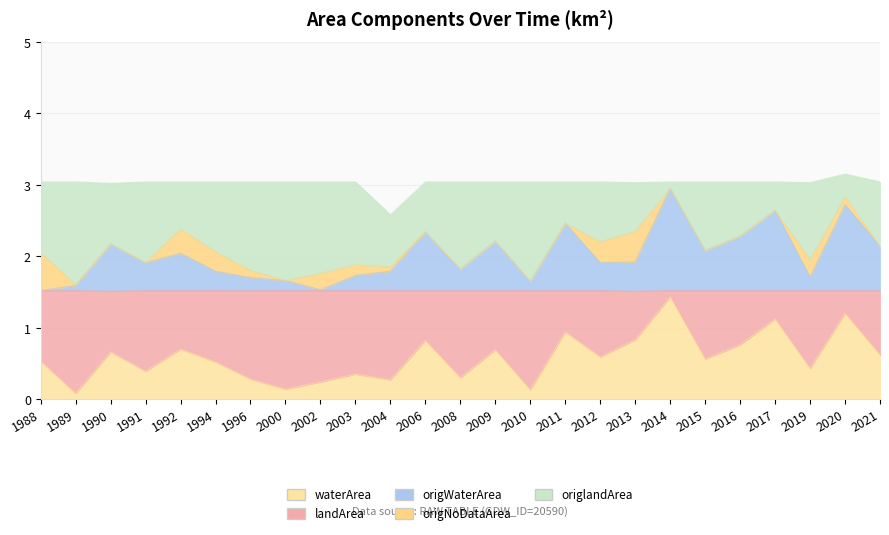

At which label does waterArea reach its minimum?

1989